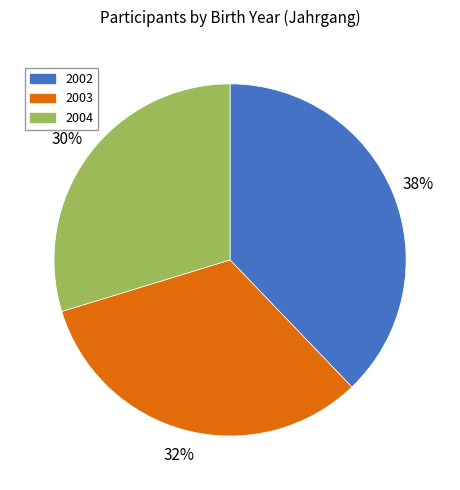

To the nearest percent, what is the difference between the largest and smallest slice percentages?

8%